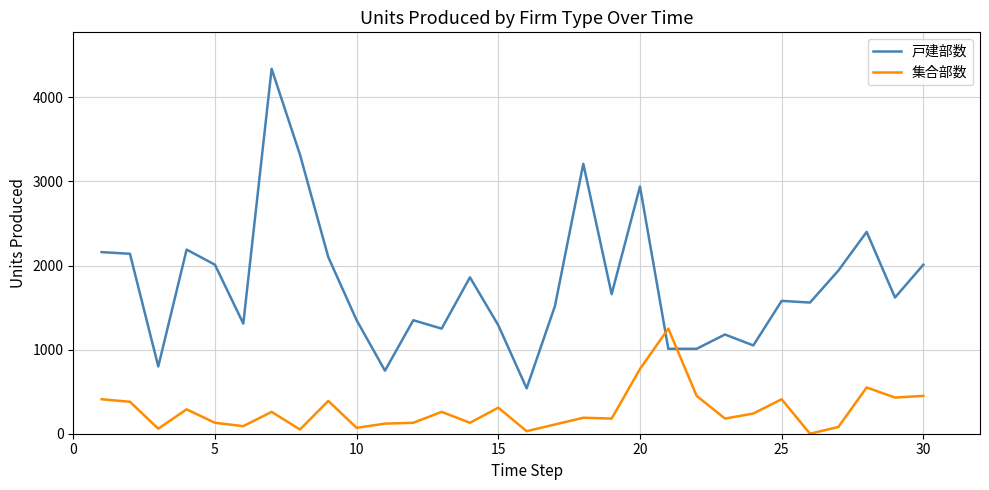

Count the number of categories in the chart.

30